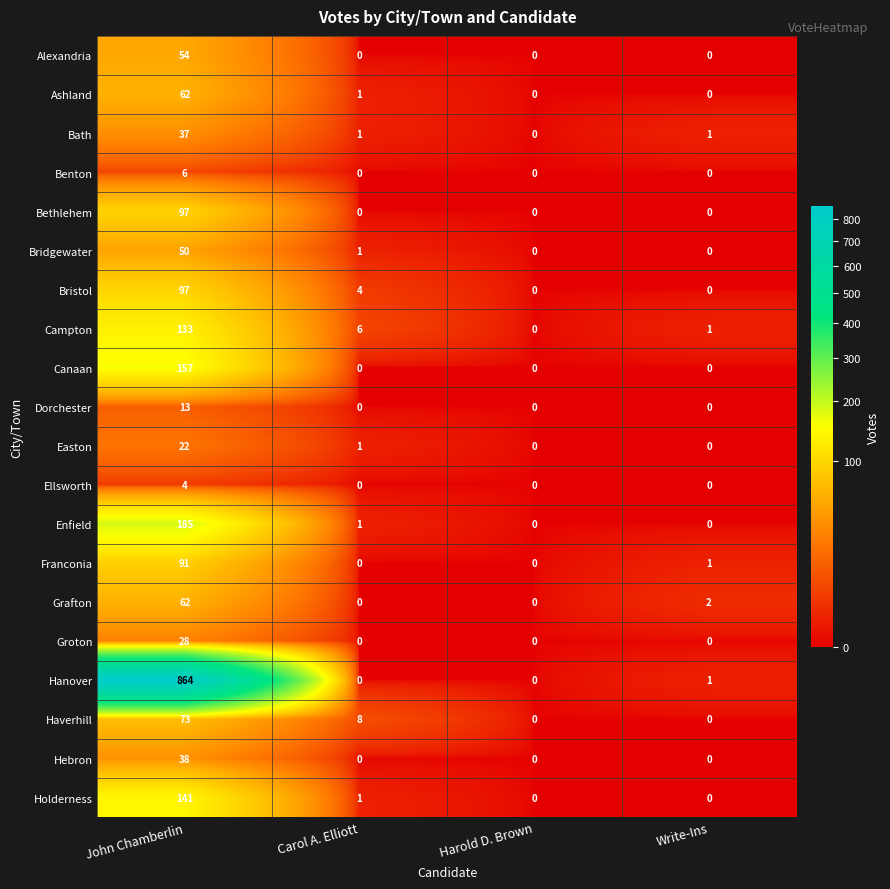

What is the difference between the maximum and second lowest values in the Alexandria series?

54